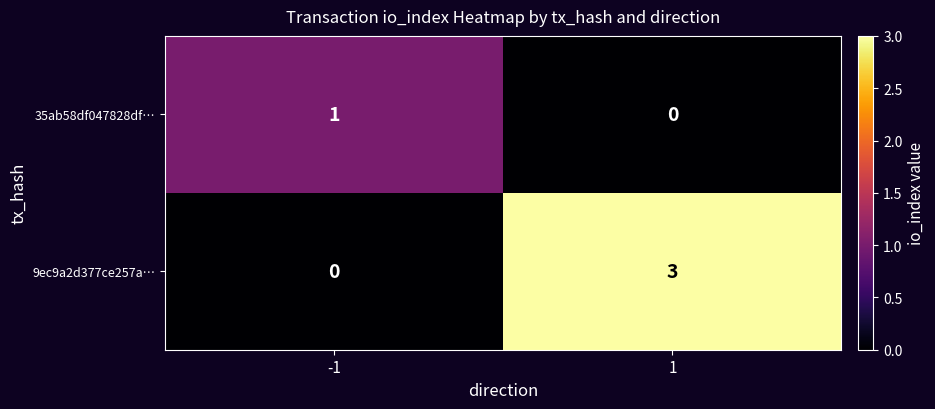

Which series has the largest range (max minus min)?

9ec9a2d377ce257a…